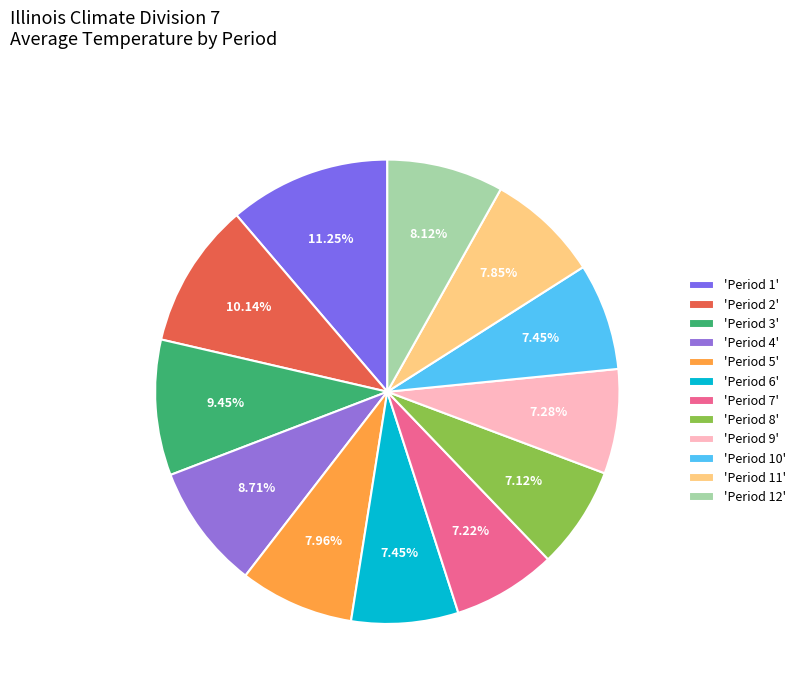

Is there a majority slice in this chart?

No